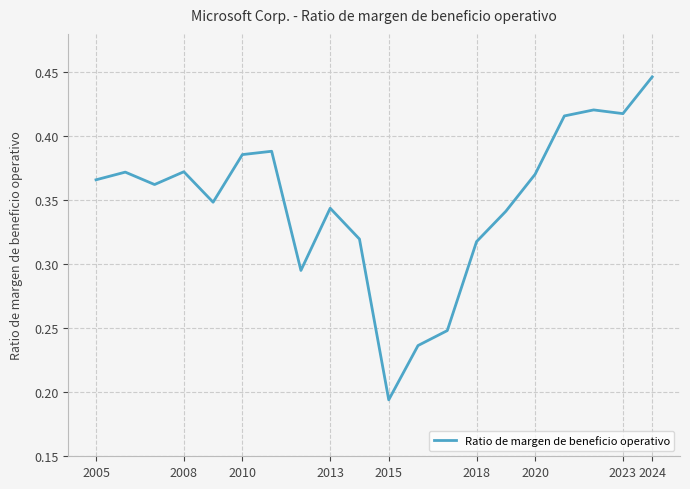

What is the average value?

0.3